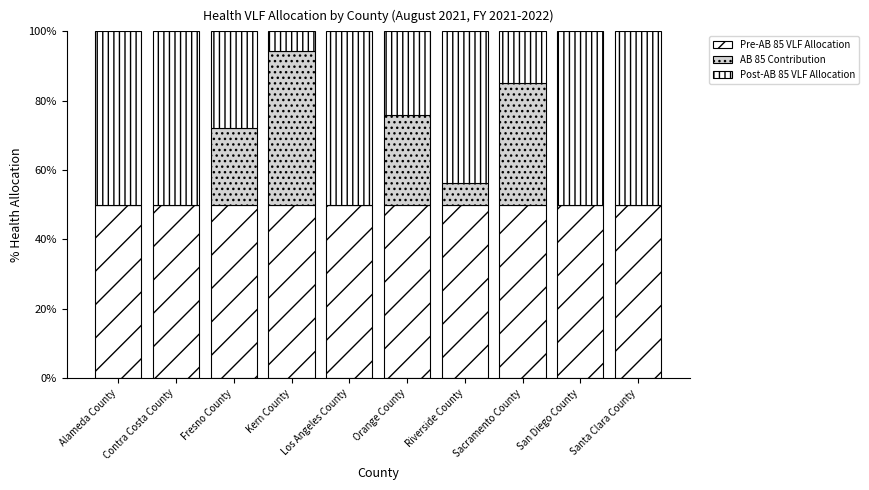

Is it true that Post-AB 85 VLF Allocation equals 27.8 at Fresno County?

True